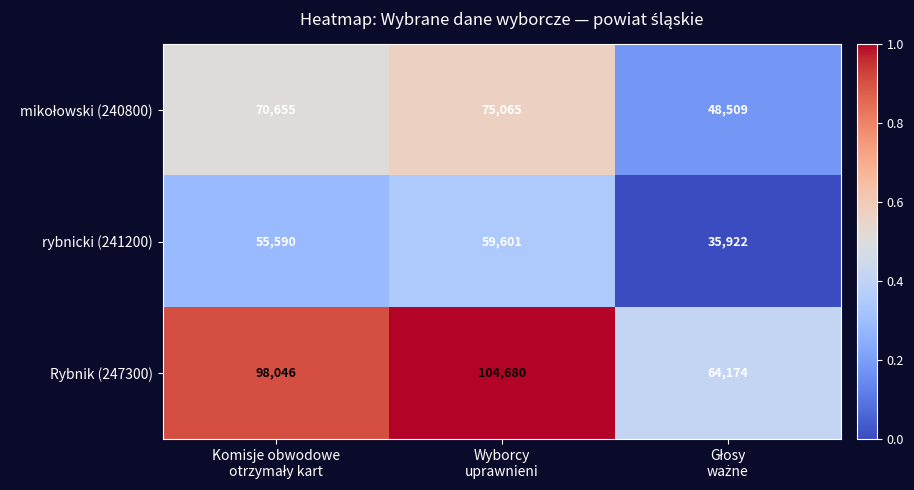

Which series has the largest range (max minus min)?

Rybnik (247300)